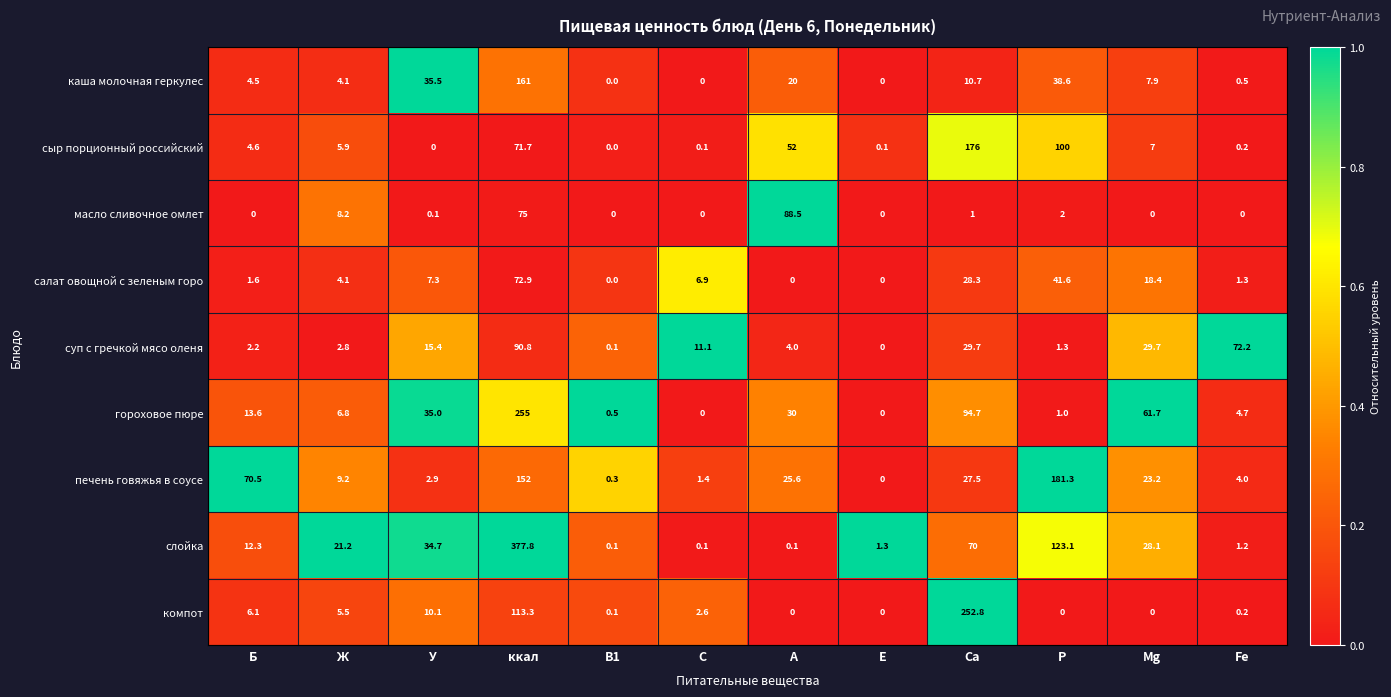

At which label does каша молочная геркулес reach its peak?

ккал